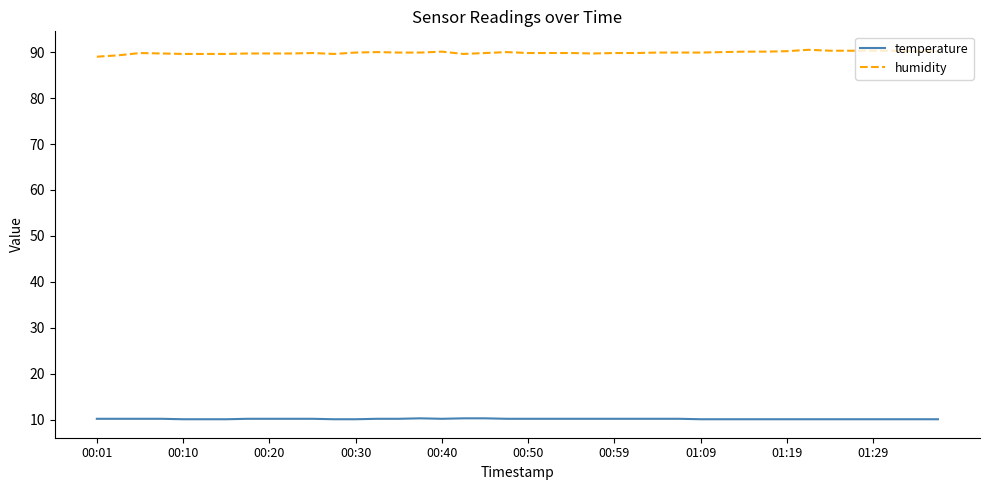

Which series has the largest total across all categories?

humidity